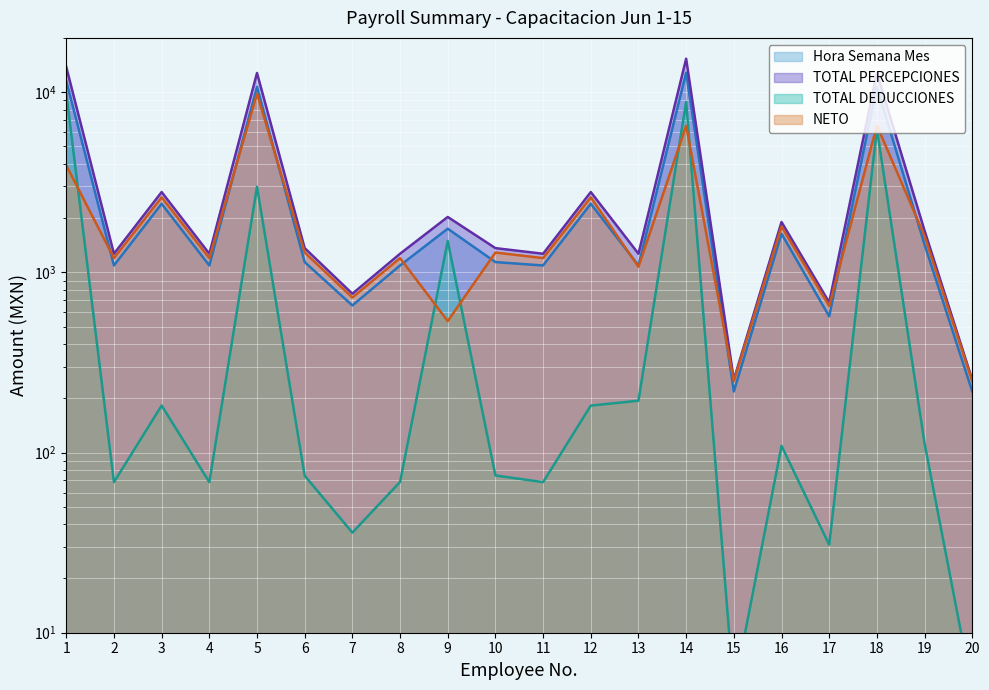

What is the total value across all series at 11?

3627.3